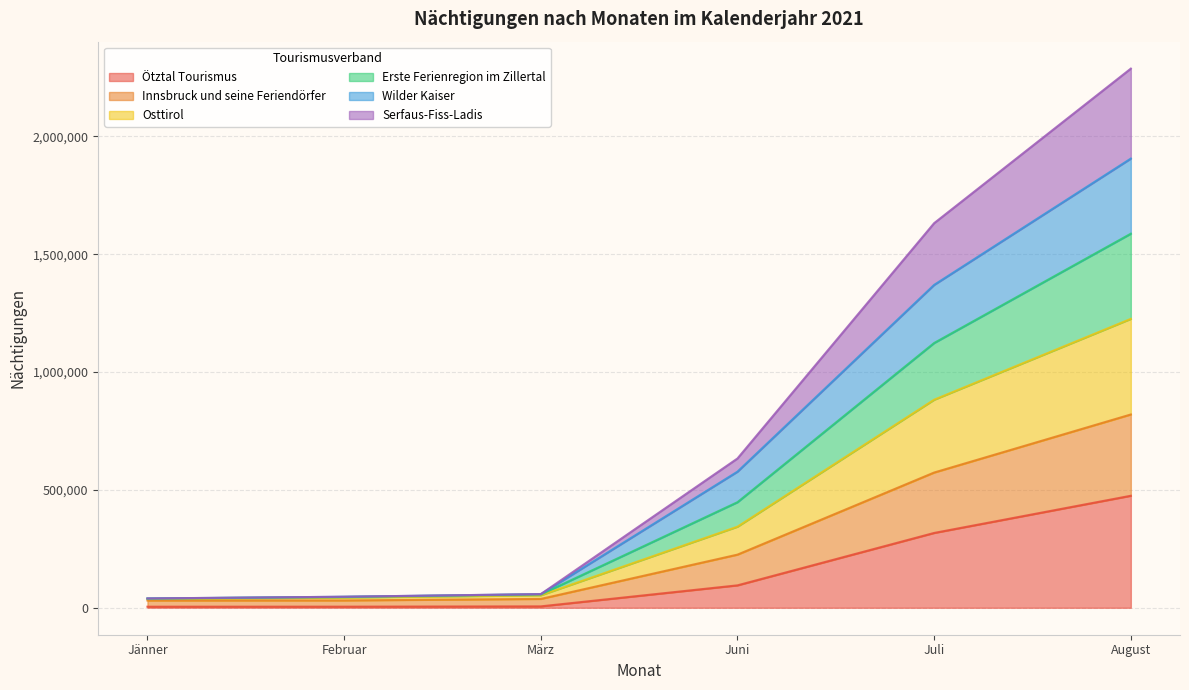

How many lines are shown in the chart?

6